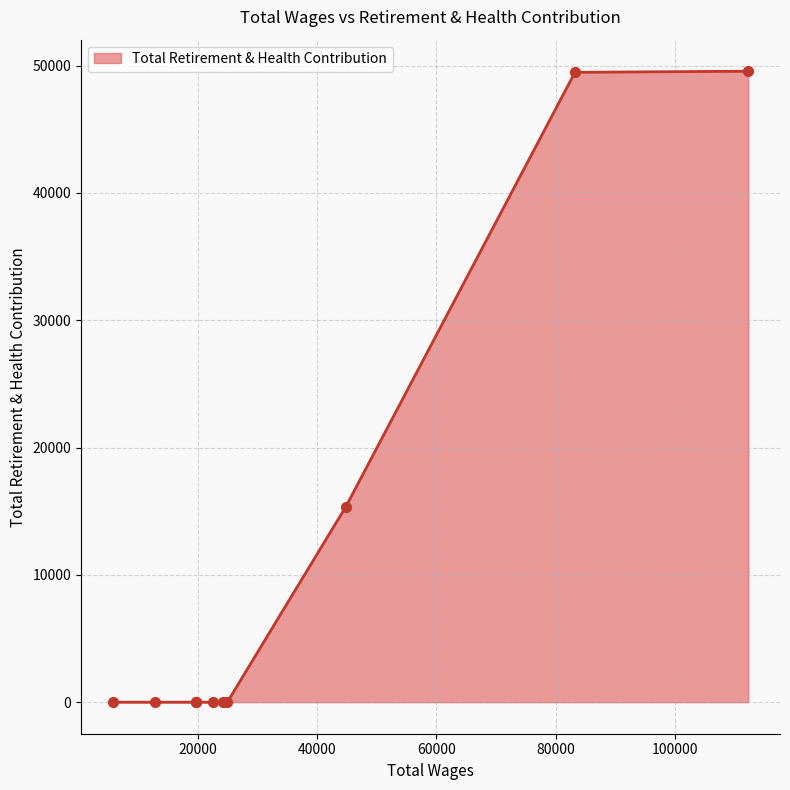

What is the greatest value displayed?

49554